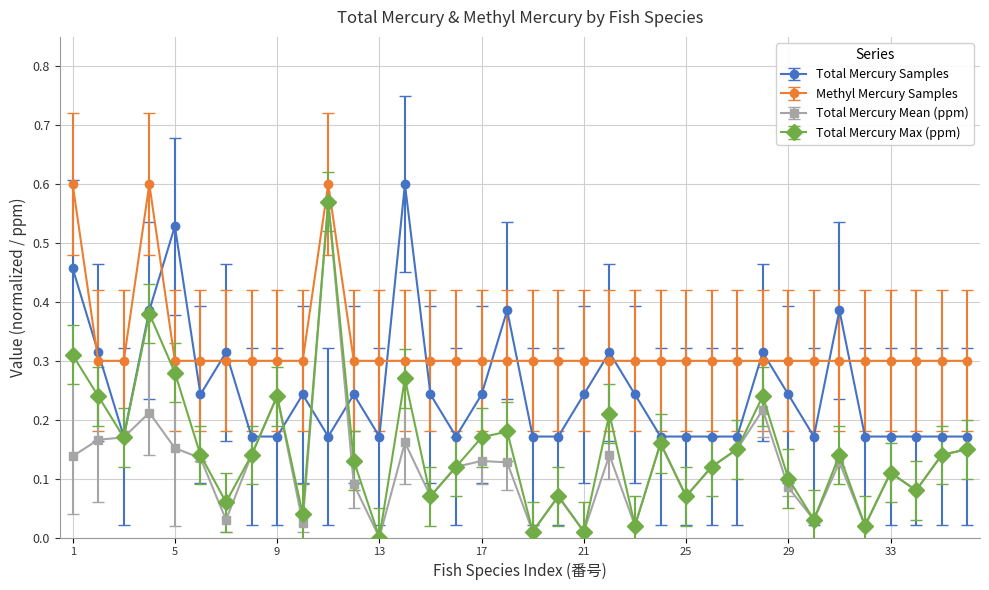

True or false: Total Mercury Max (ppm) and Methyl Mercury Samples intersect in this chart.

False